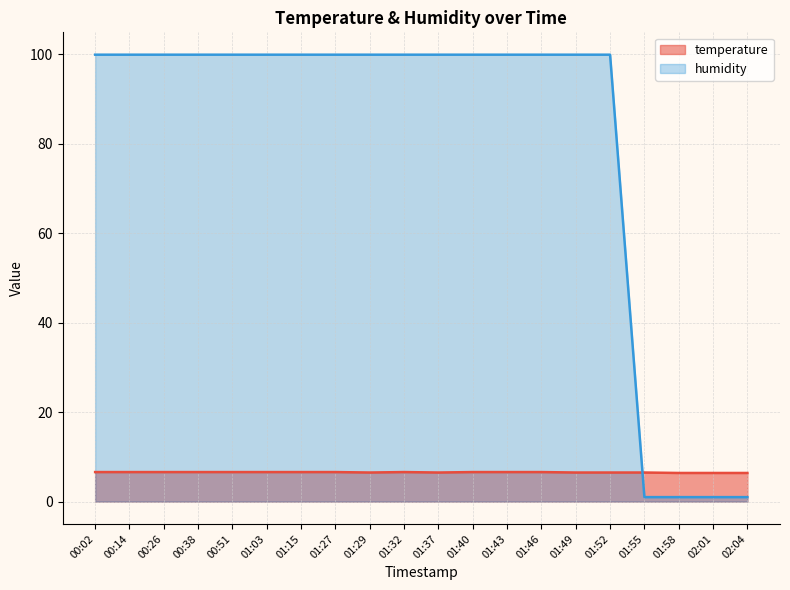

In temperature, how many points are higher than both neighbors (excluding endpoints)?

1